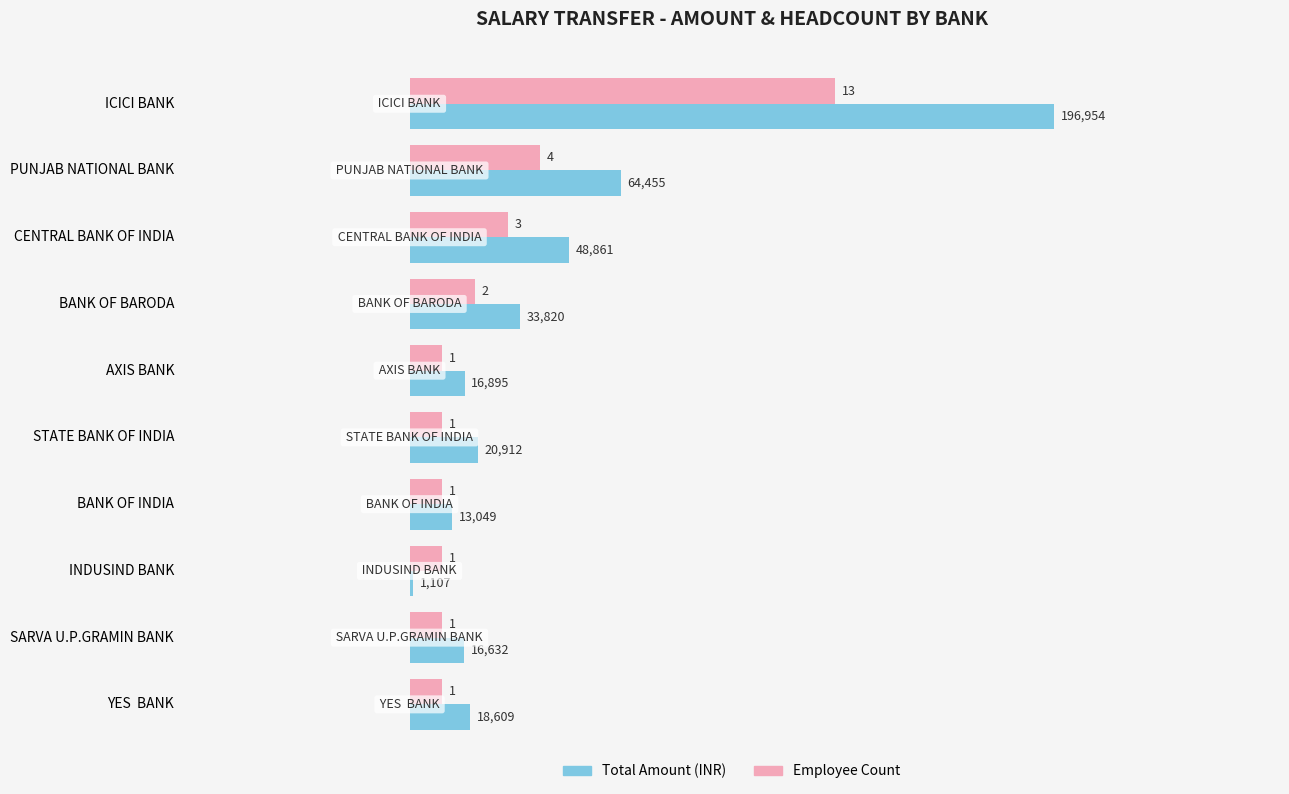

At which category does the chart reach its peak across all series?

ICICI BANK